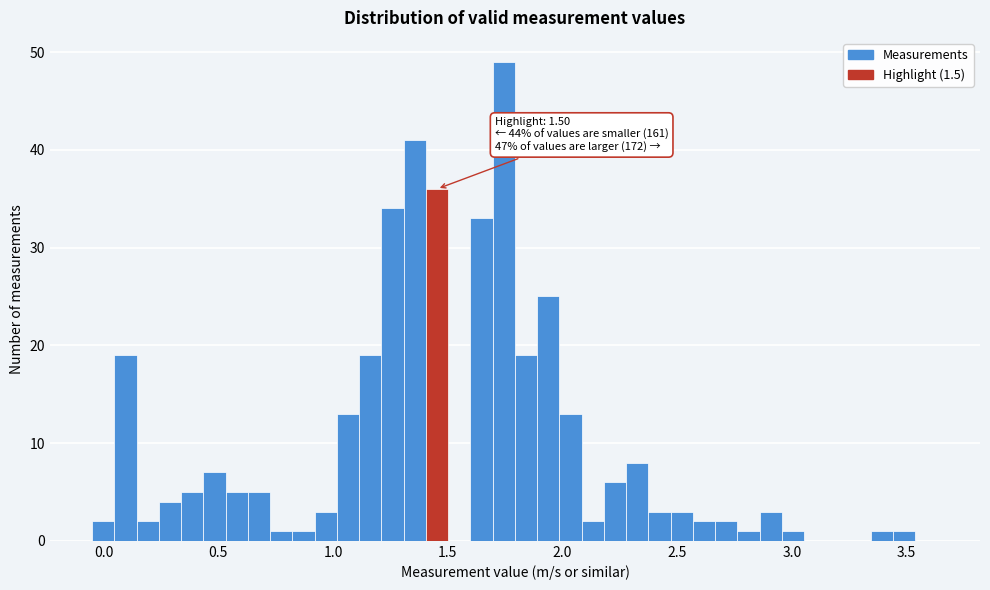

Read against the x-axis, roughly where is the centre of the tallest bar?

1.75